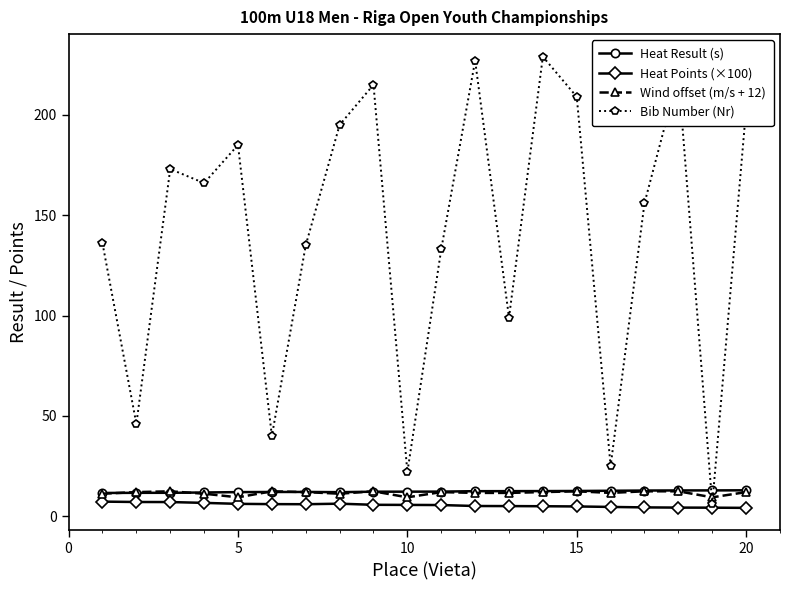

What are all the series names shown in the legend?

Heat Result (s), Heat Points (×100), Wind offset (m/s + 12), Bib Number (Nr)